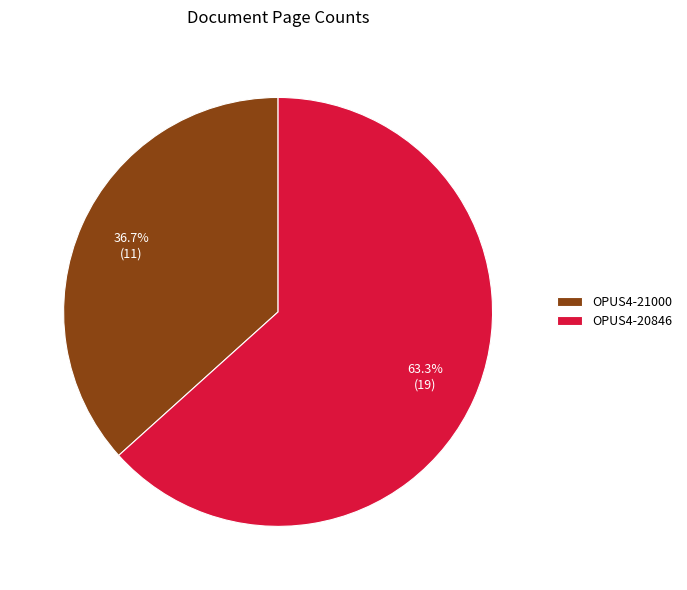

To the nearest percent, what is the average slice percentage?

50%